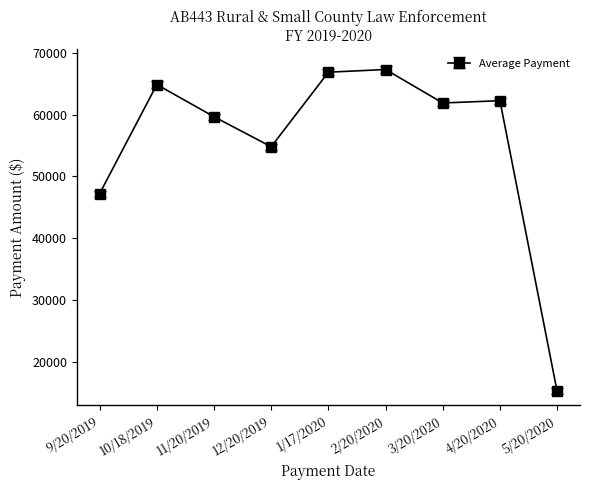

Is it true that the value at 10/18/2019 is 64853.2?

True